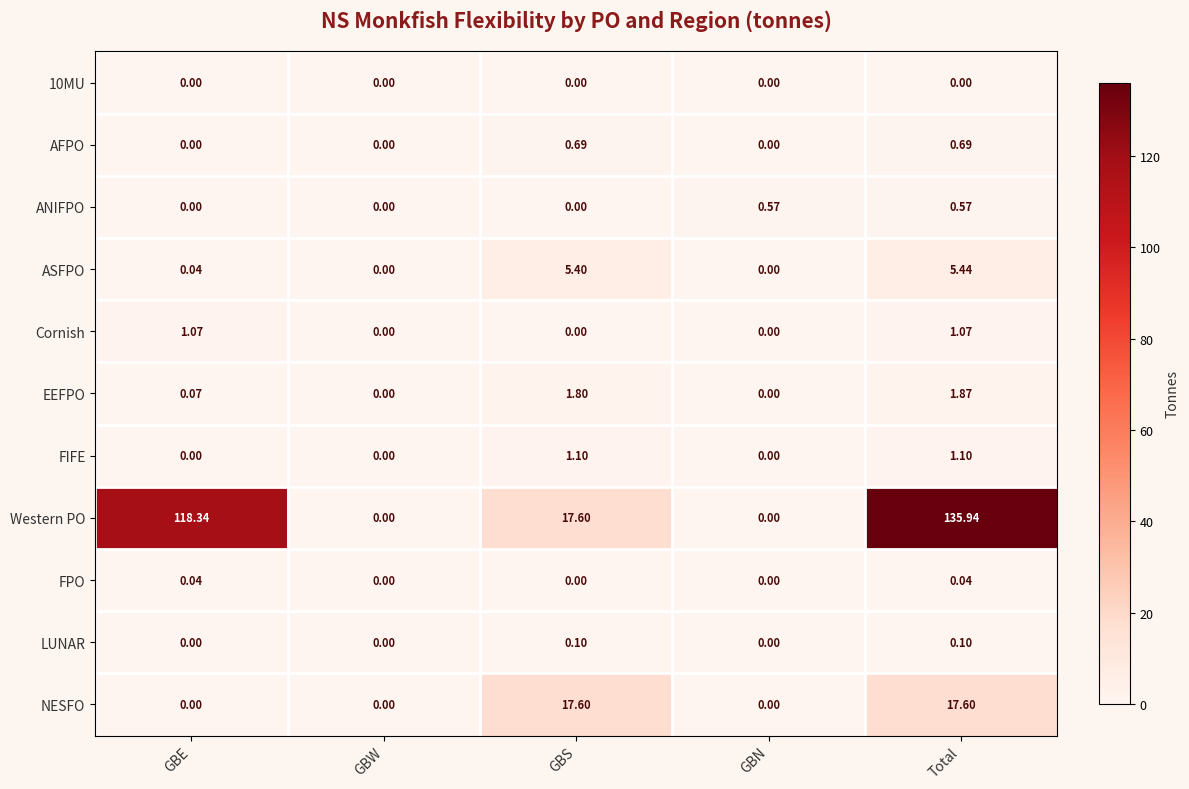

How many distinct data groups are displayed?

11